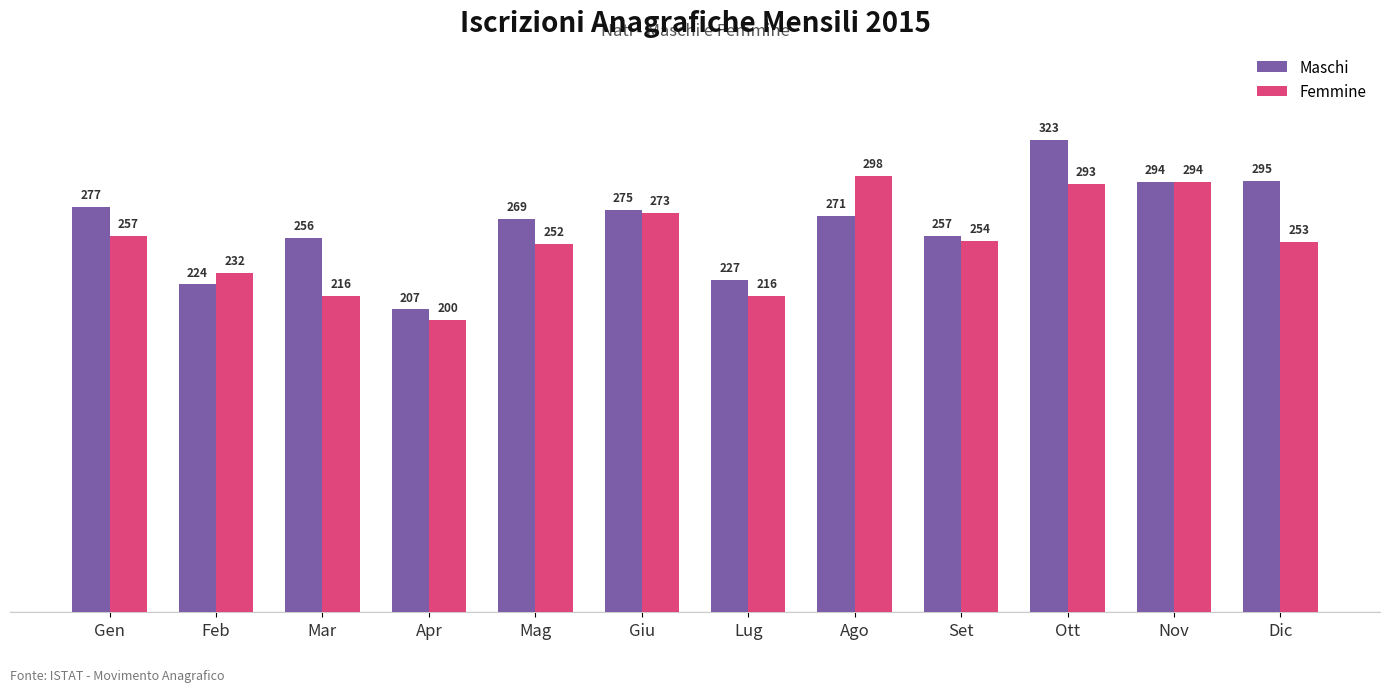

List the series in order of their overall mean, highest first.

Maschi, Femmine